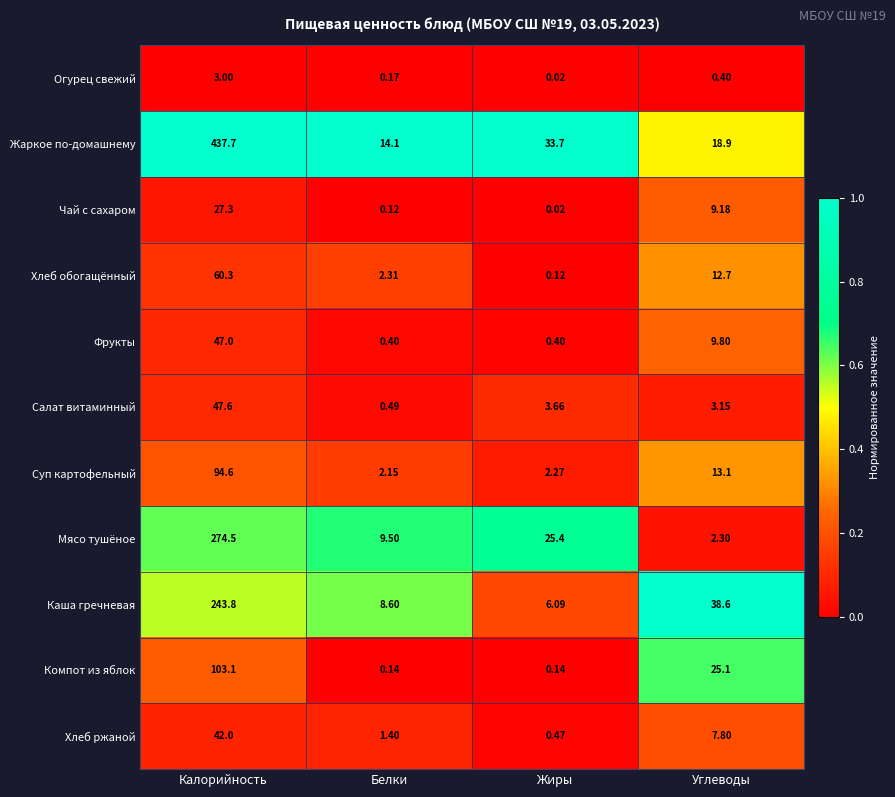

Which series has the largest range (max minus min)?

Жаркое по-домашнему